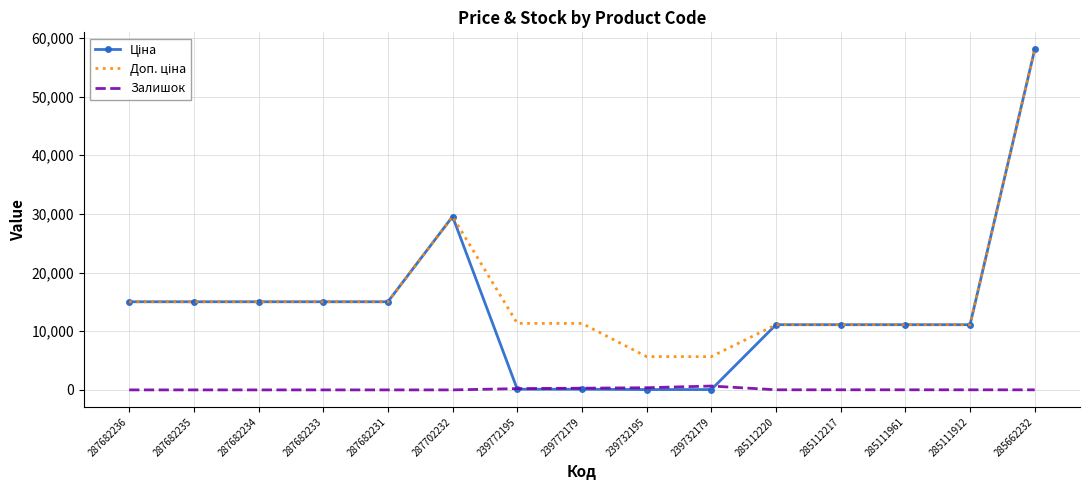

The Залишок series shows 0.0 at 287702232. True or false?

True